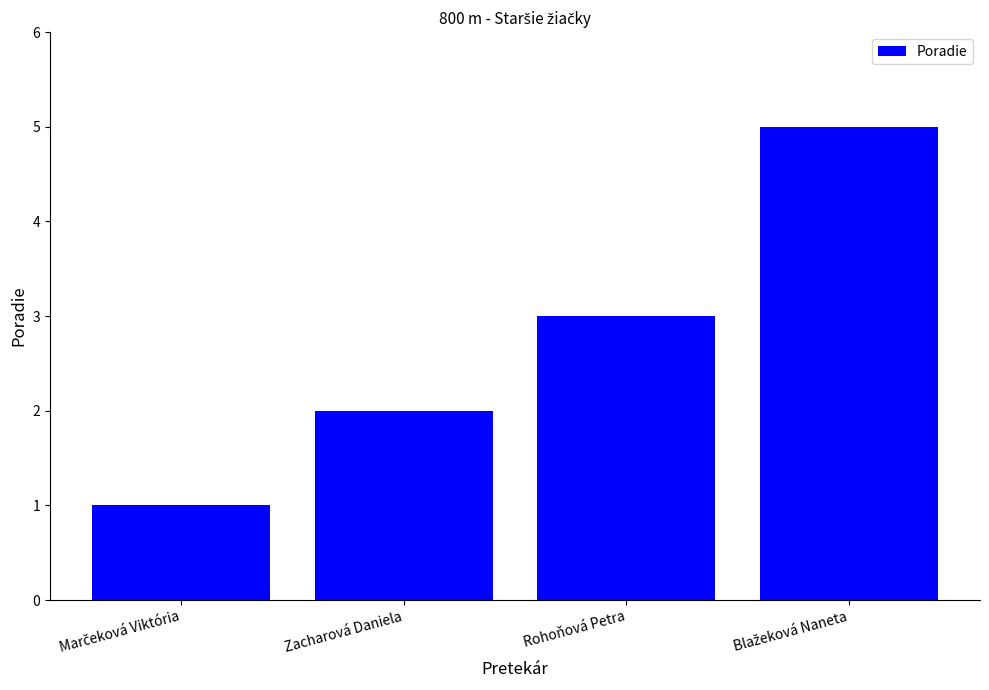

The value at Rohoňová Petra is 3. True or false?

True